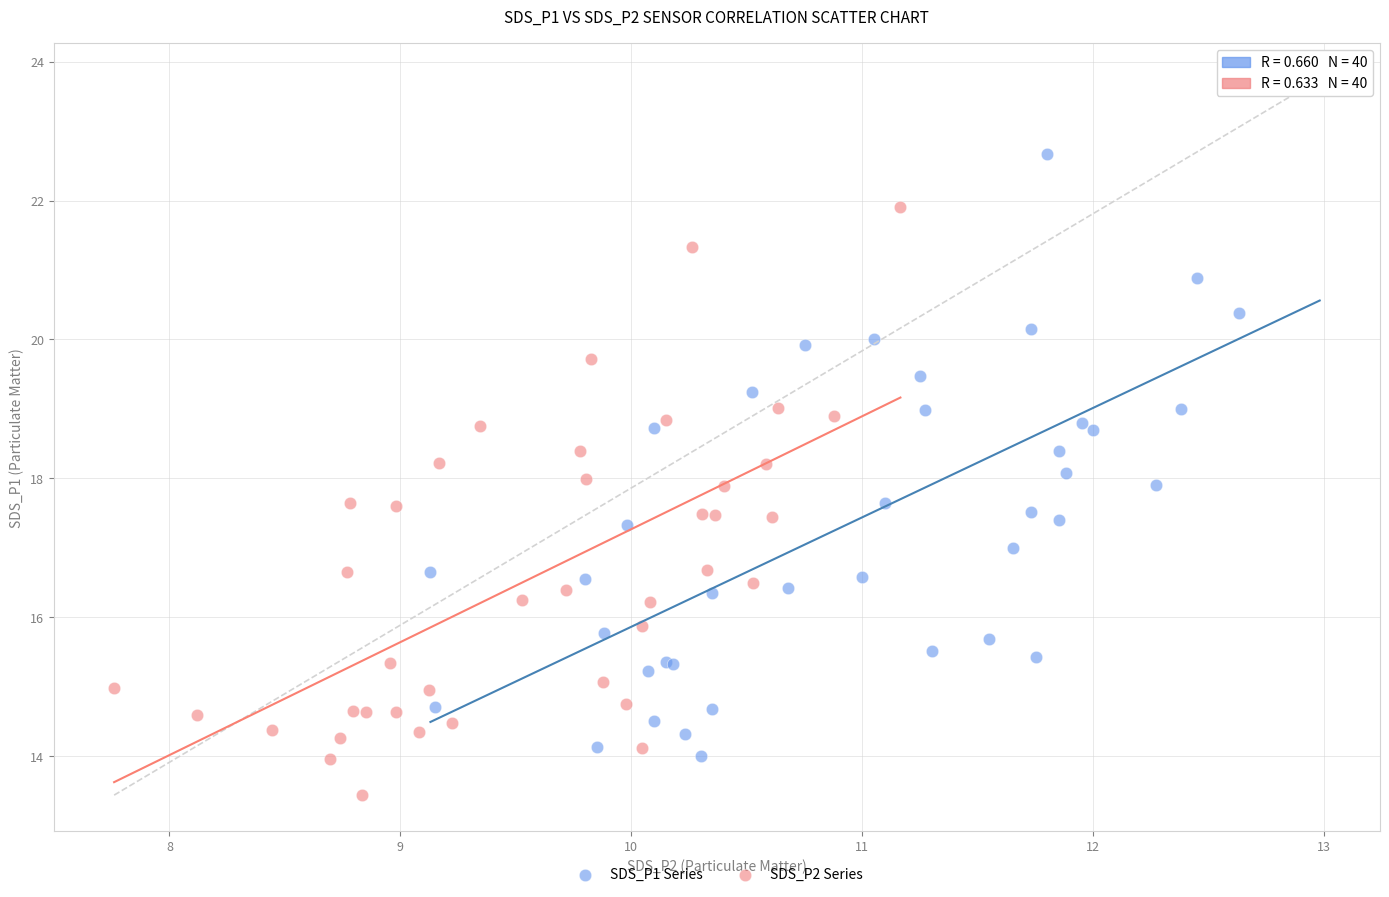

Which series has the widest spread of Y values?

SDS_P1 Series